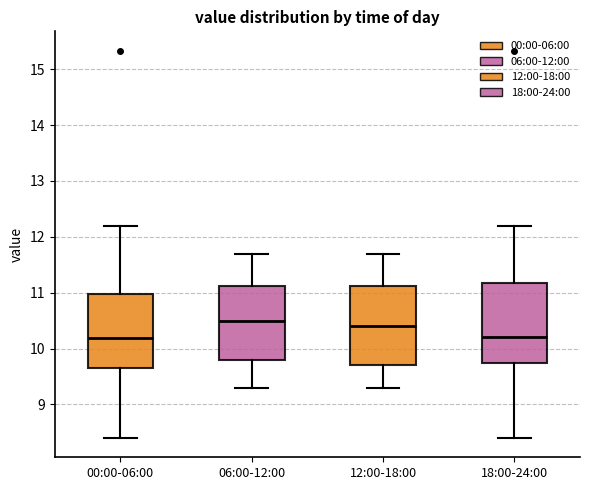

Where is the lower edge of the box for 18:00-24:00 on the y-axis? The values are not printed on the chart, so give them approximately, as read against the axis.

9.7